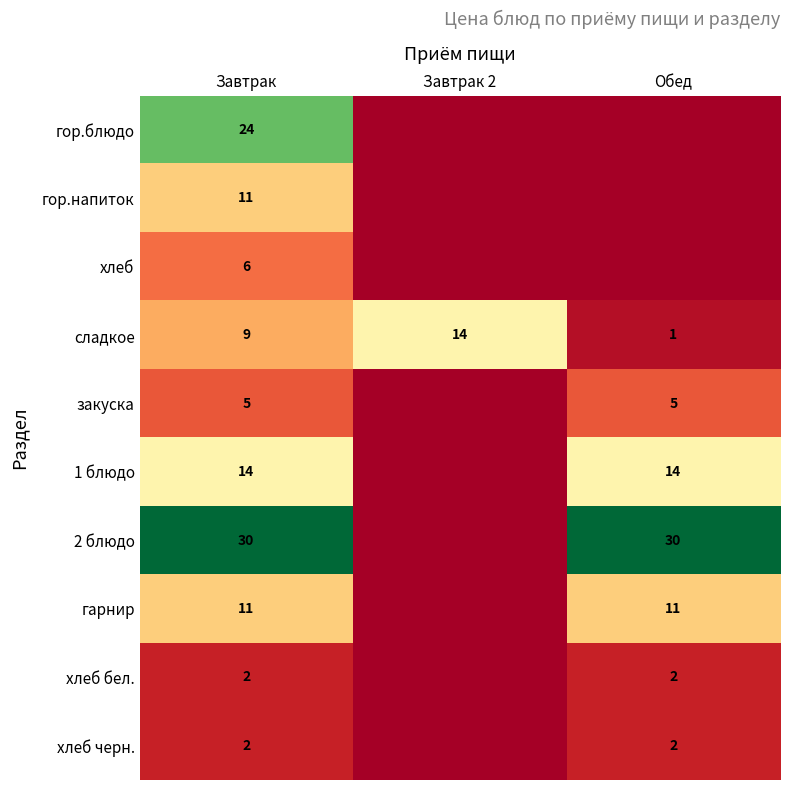

The value of гор.блюдо at Завтрак is 24. True or false?

True